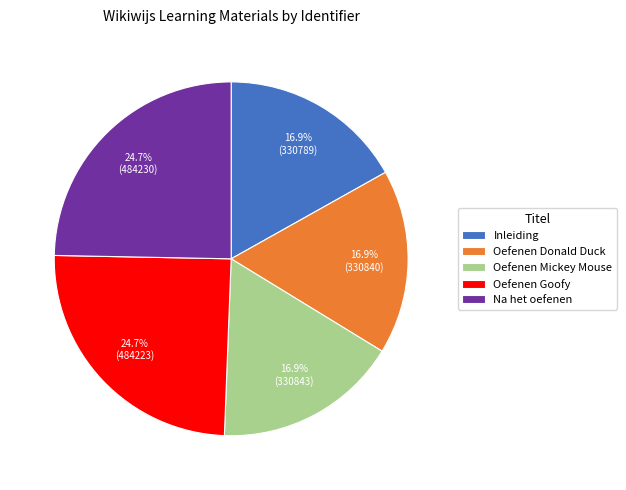

Is there any slice that represents more than half of the pie?

No